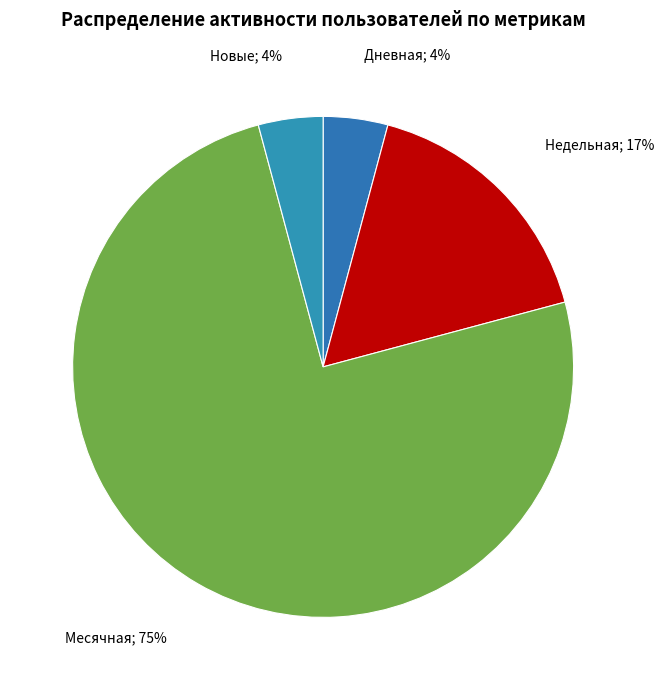

How many segments does this pie chart have?

4